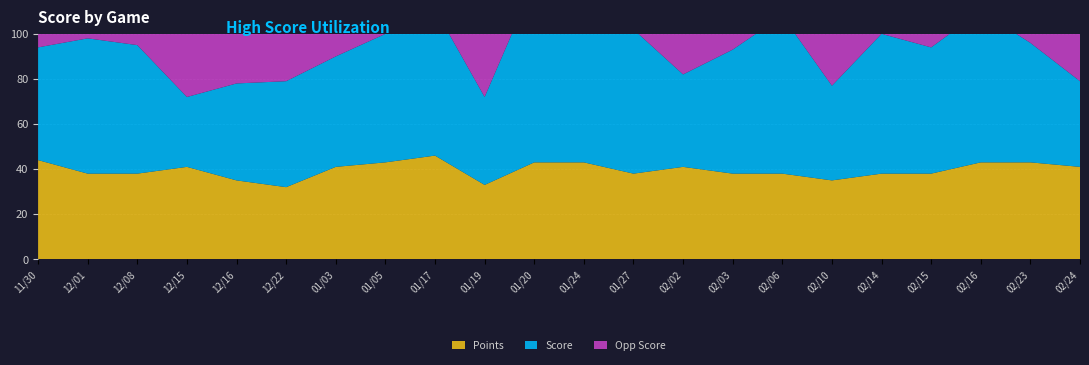

Reading left to right, transcribe all the data shown in this chart.

Score: 11/30=50	12/01=60	12/08=57	12/15=31	12/16=43	12/22=47	01/03=49	01/05=57	01/17=65	01/19=39	01/20=80	01/24=70	01/27=64	02/02=41	02/03=55	02/06=70	02/10=42	02/14=62	02/15=56	02/16=67	02/23=53	02/24=38
Opp Score: 11/30=48	12/01=67	12/08=60	12/15=79	12/16=44	12/22=51	01/03=68	01/05=22	01/17=61	01/19=47	01/20=61	01/24=65	01/27=77	02/02=65	02/03=61	02/06=75	02/10=52	02/14=75	02/15=63	02/16=54	02/23=43	02/24=86
Points: 11/30=44	12/01=38	12/08=38	12/15=41	12/16=35	12/22=32	01/03=41	01/05=43	01/17=46	01/19=33	01/20=43	01/24=43	01/27=38	02/02=41	02/03=38	02/06=38	02/10=35	02/14=38	02/15=38	02/16=43	02/23=43	02/24=41